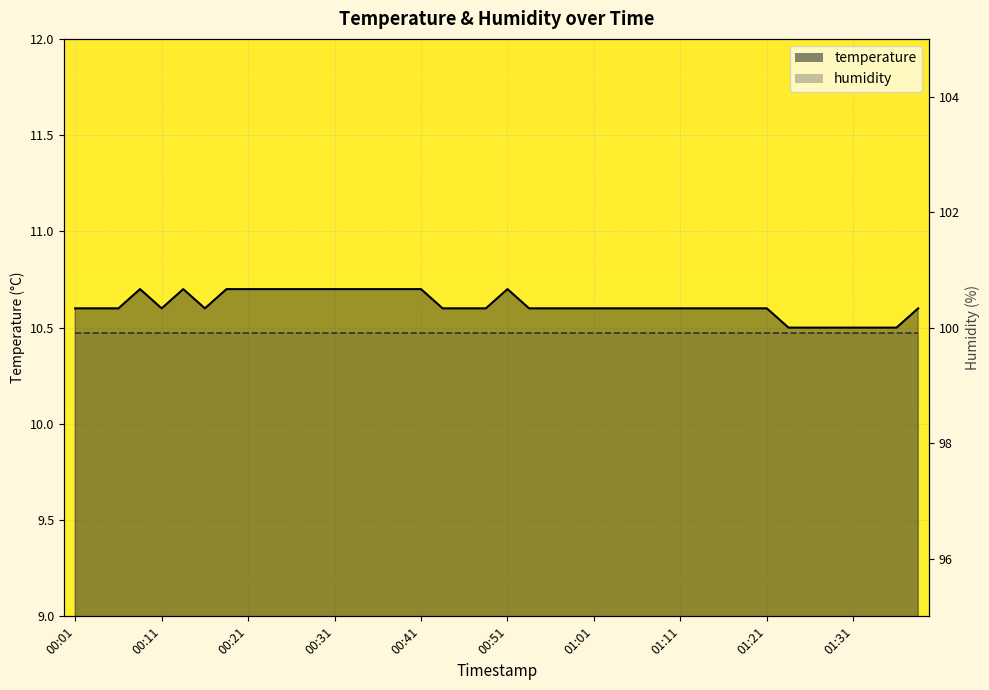

At which label is the value closest to 10?

01:23